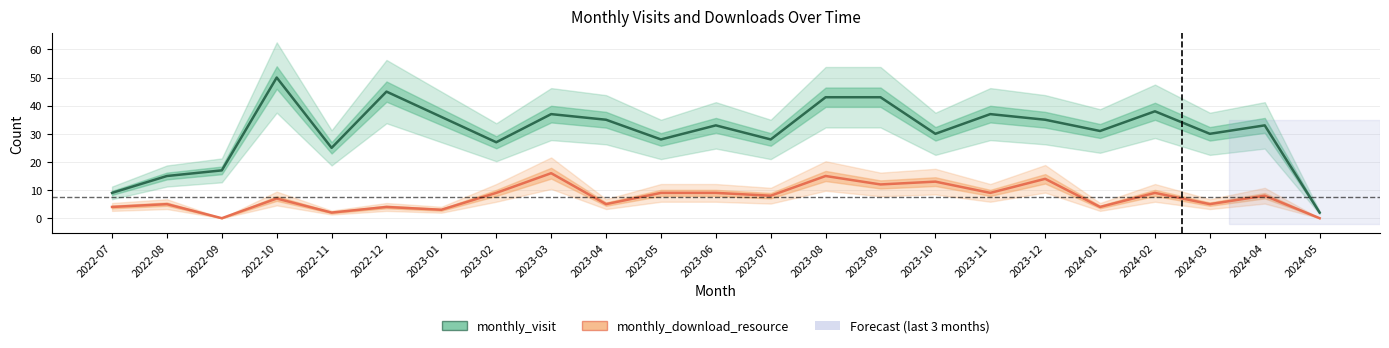

Rank the categories by monthly_visit value from lowest to highest.

2024-05, 2022-07, 2022-08, 2022-09, 2022-11, 2023-02, 2023-05, 2023-07, 2023-10, 2024-03, 2024-01, 2023-06, 2024-04, 2023-04, 2023-12, 2023-01, 2023-03, 2023-11, 2024-02, 2023-08, 2023-09, 2022-12, 2022-10